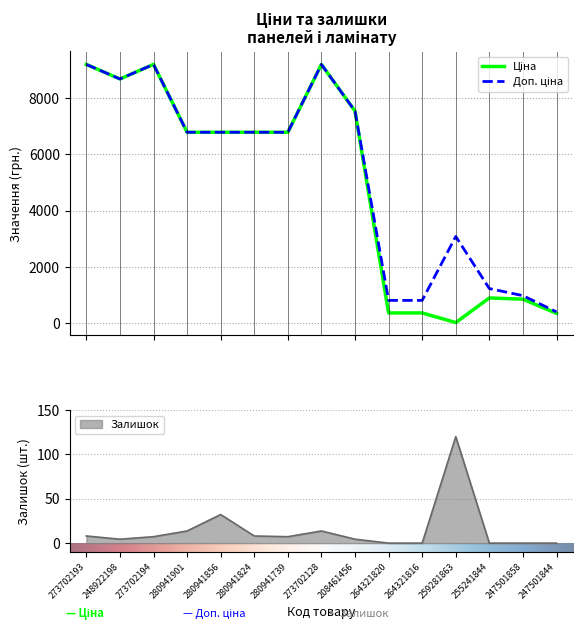

How many lines are shown in the chart?

3